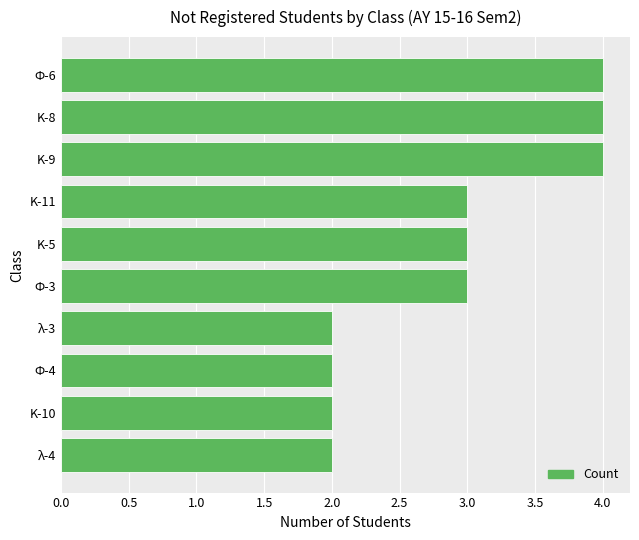

What is the greatest value displayed?

4